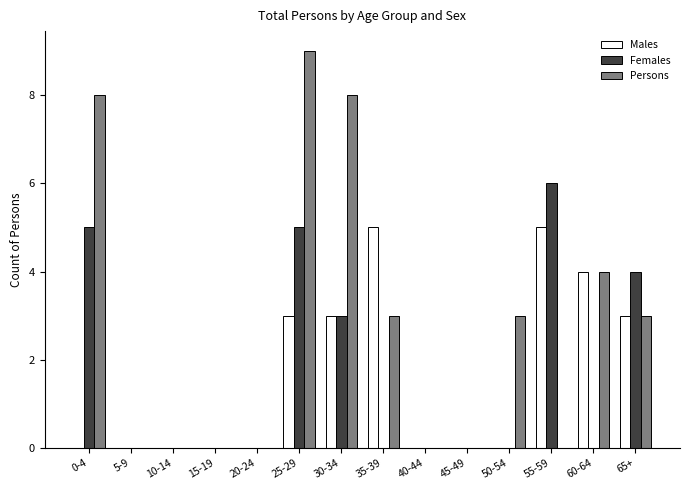

Is the value of Males at 15-19 greater than the value of Females at 55-59?

No